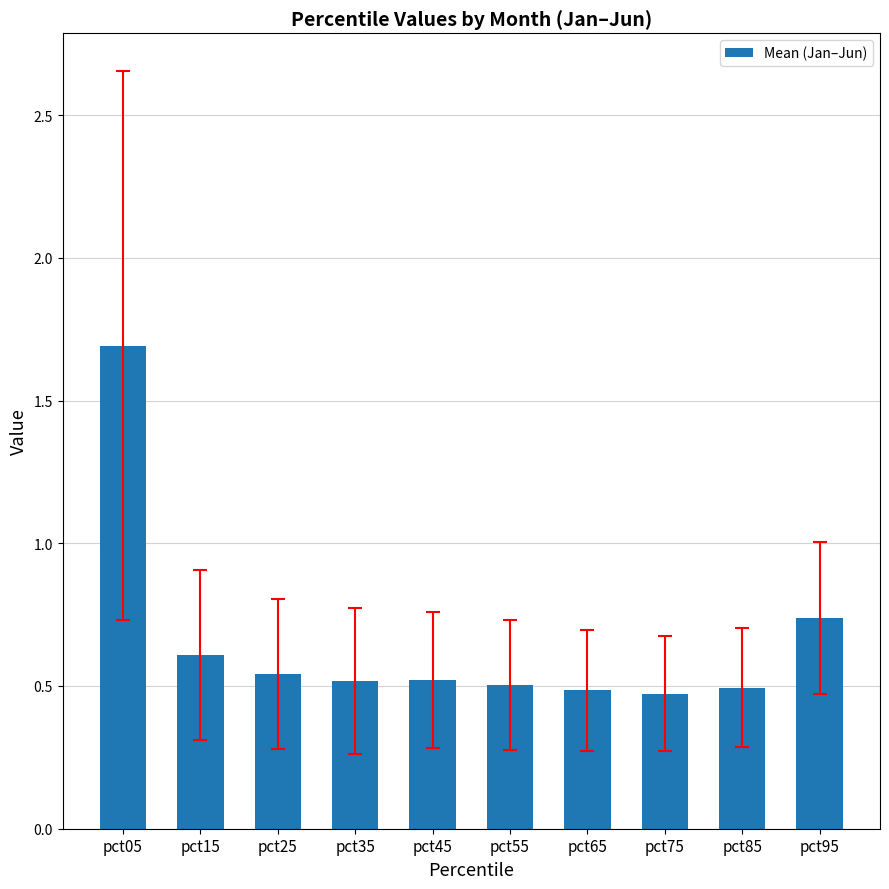

What is the sum of the values at pct35 and pct55?

1.0